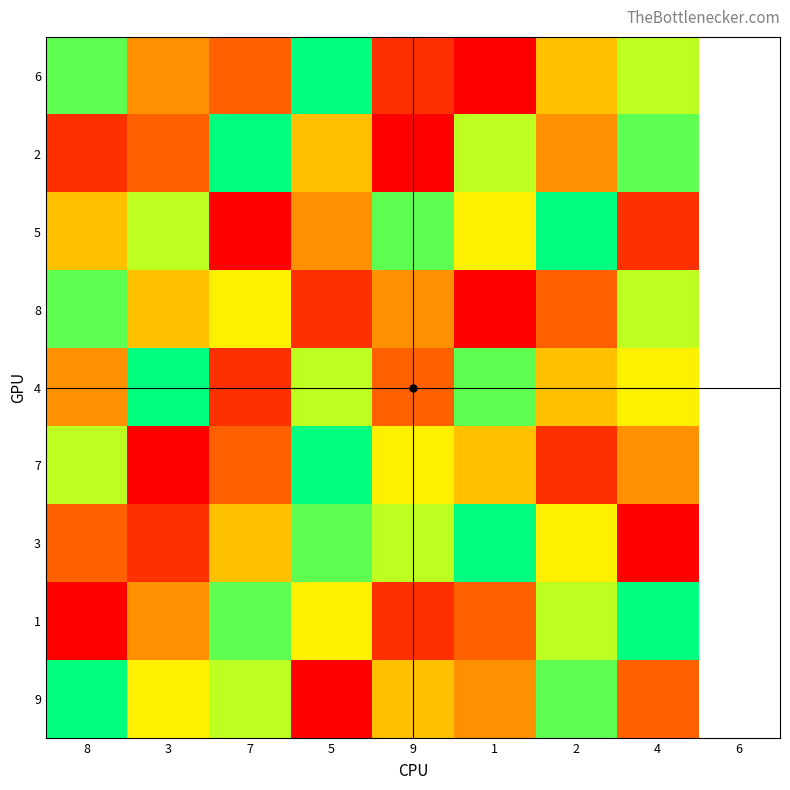

Reading left to right, list all the values displayed in this chart.

6: 8=8	3=4	7=3	5=9	9=2	1=1	2=5	4=7
2: 8=2	3=3	7=9	5=5	9=1	1=7	2=4	4=8
5: 8=5	3=7	7=1	5=4	9=8	1=6	2=9	4=2
8: 8=8	3=5	7=6	5=2	9=4	1=1	2=3	4=7
4: 8=4	3=9	7=2	5=7	9=3	1=8	2=5	4=6
7: 8=7	3=1	7=3	5=9	9=6	1=5	2=2	4=4
3: 8=3	3=2	7=5	5=8	9=7	1=9	2=6	4=1
1: 8=1	3=4	7=8	5=6	9=2	1=3	2=7	4=9
9: 8=9	3=6	7=7	5=1	9=5	1=4	2=8	4=3